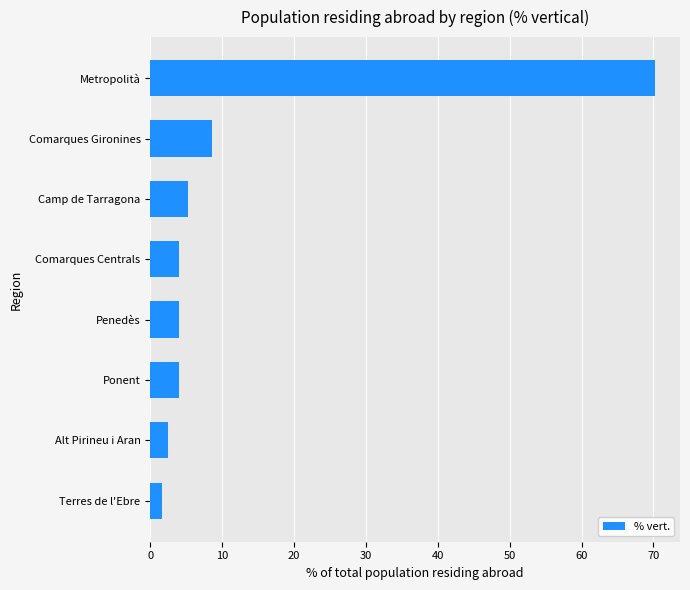

Are the bars horizontal?

Yes